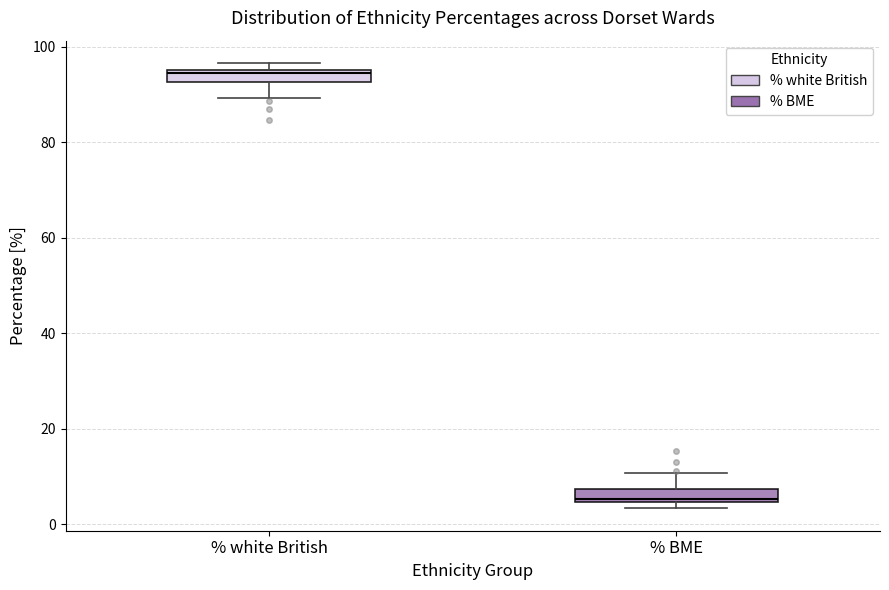

Which box has the highest median line?

% white British